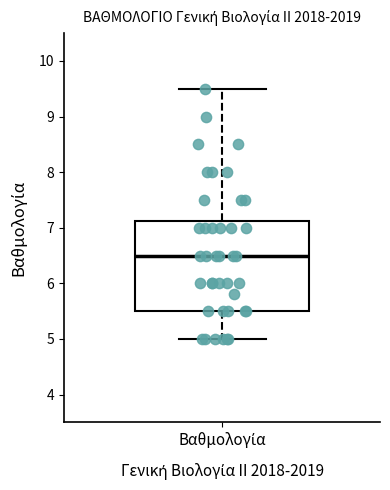

Where is the upper edge of the box for Βαθμολογία on the y-axis? The values are not printed on the chart, so give them approximately, as read against the axis.

7.1